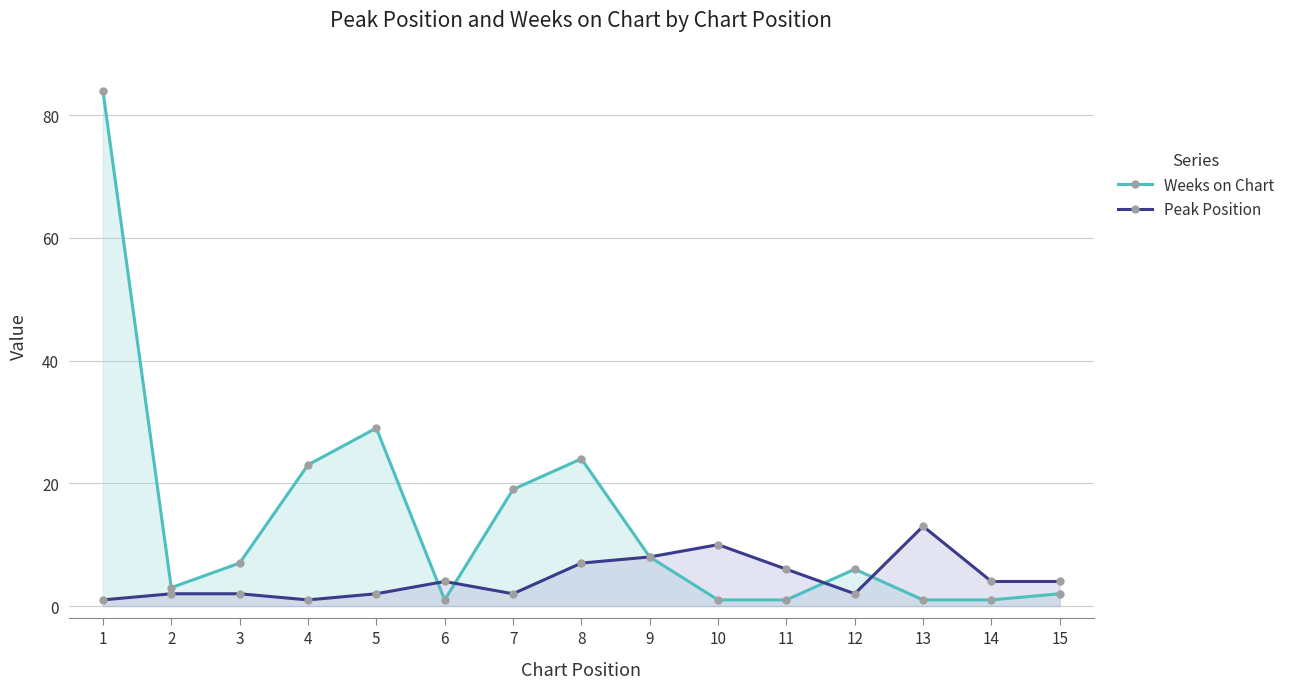

At which label does Peak Position reach its minimum?

1